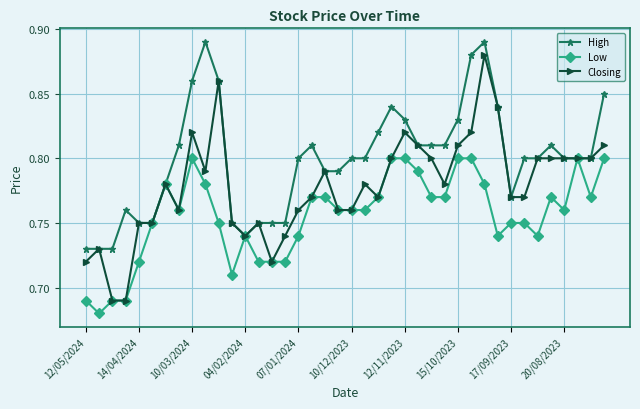

Count the number of data series in this chart.

3